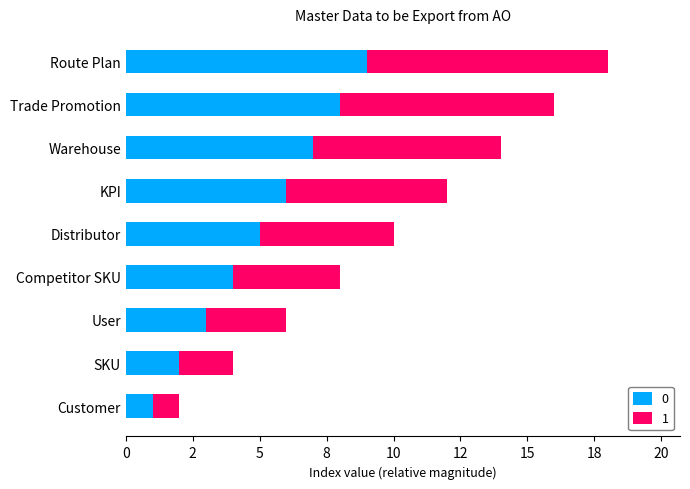

What are all the series names shown in the legend?

0, 1